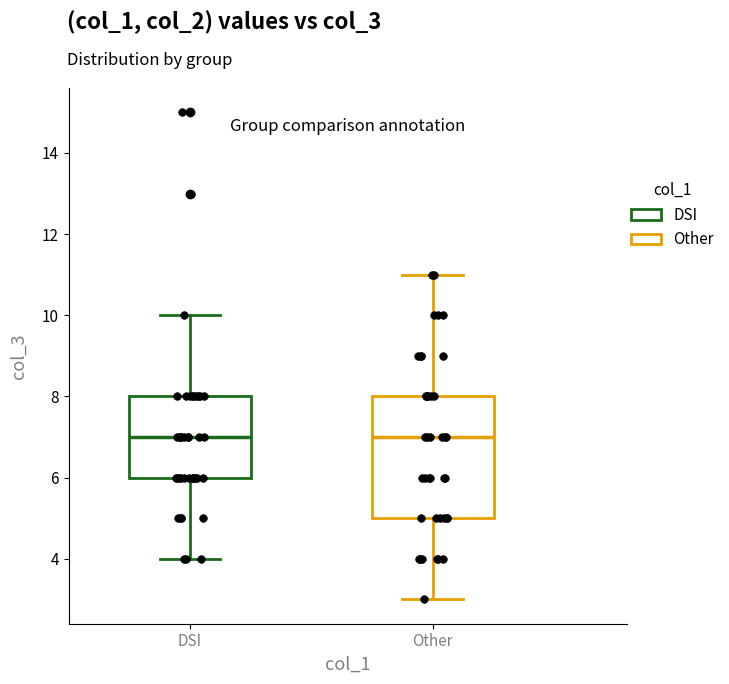

Which box is the tallest, from its lower edge to its upper edge?

Other